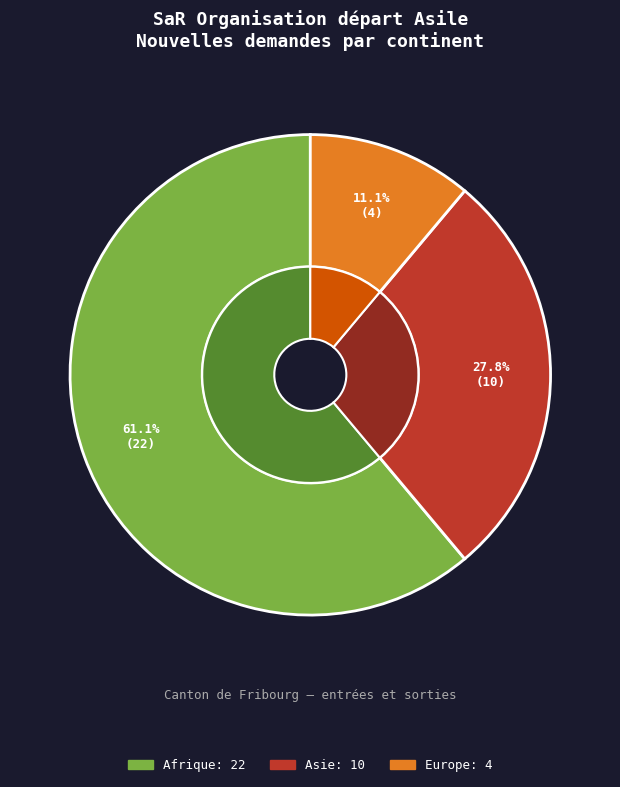

What percentage do Océanie and Europe together represent?

11.1%